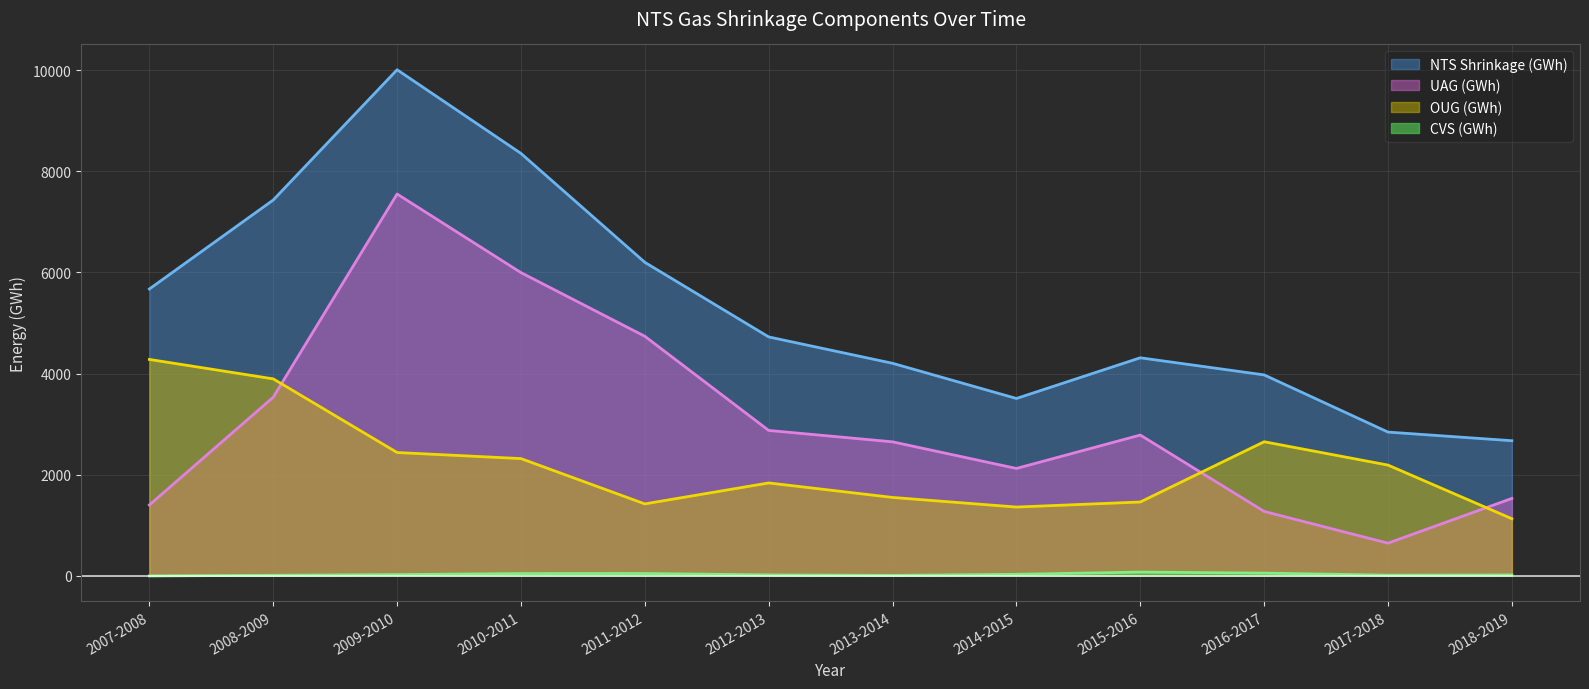

True or false: UAG (GWh) and NTS Shrinkage (GWh) intersect in this chart.

False